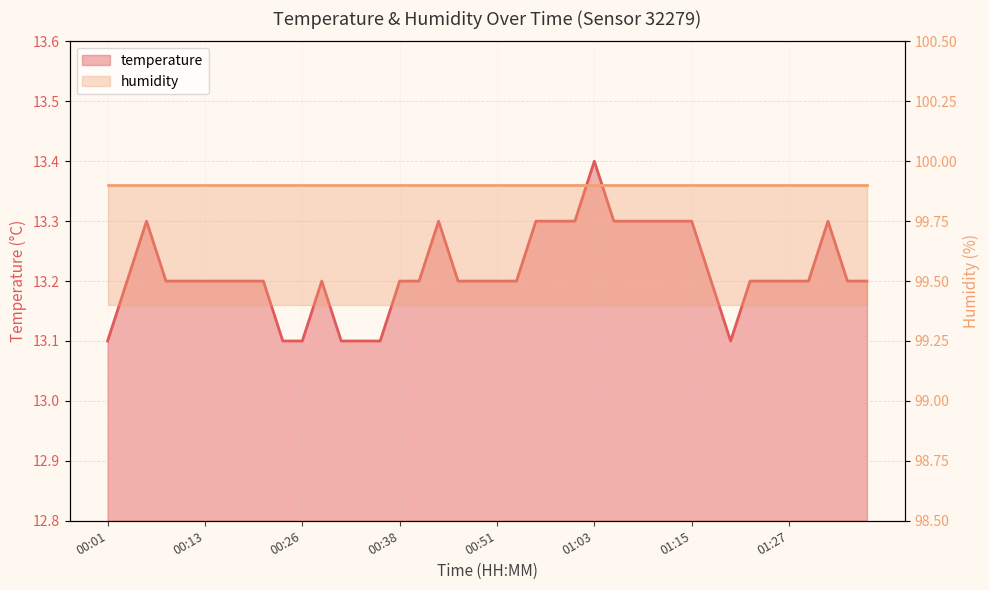

What position from the left is 01:13?

30